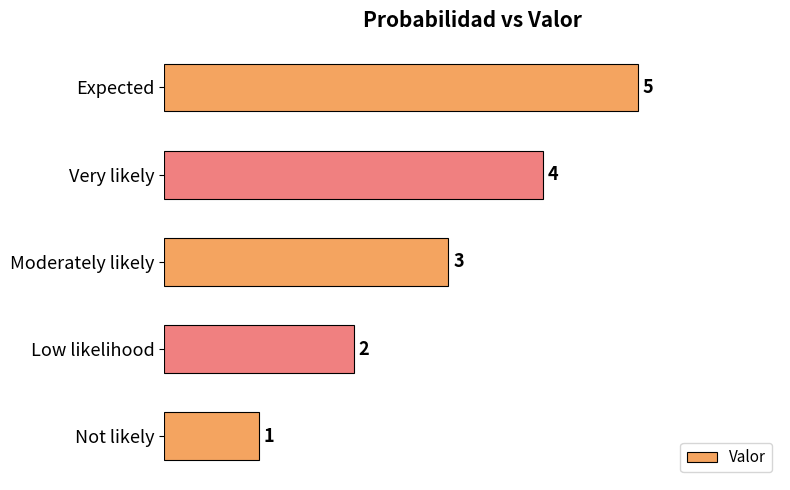

Are the bars grouped side by side (vs. stacked)?

No